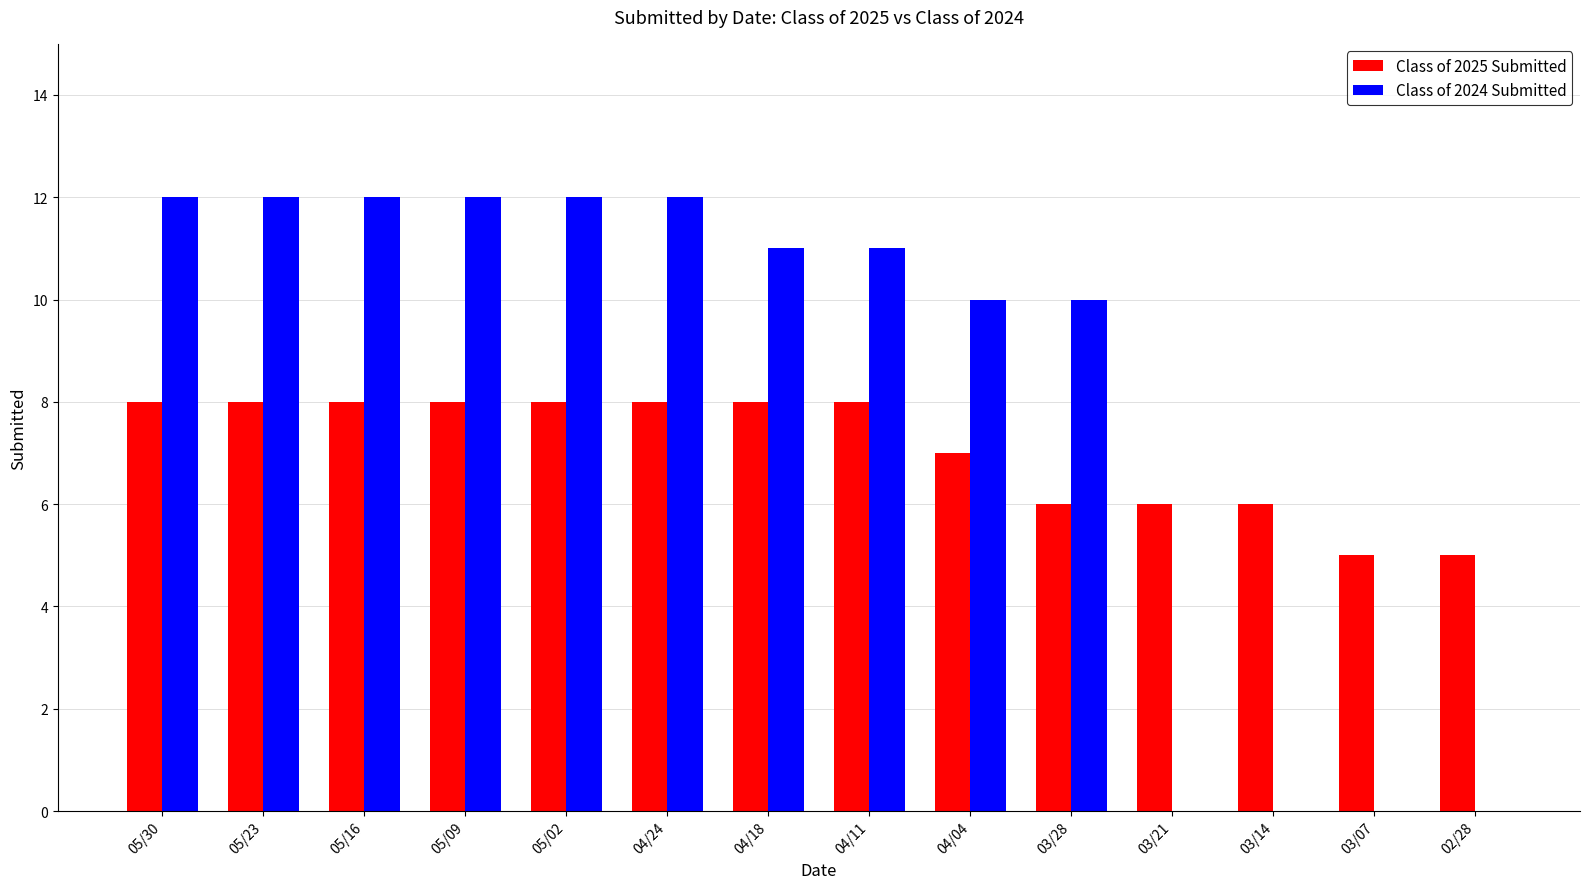

Is it true that Class of 2025 Submitted equals 2 at 03/21?

False